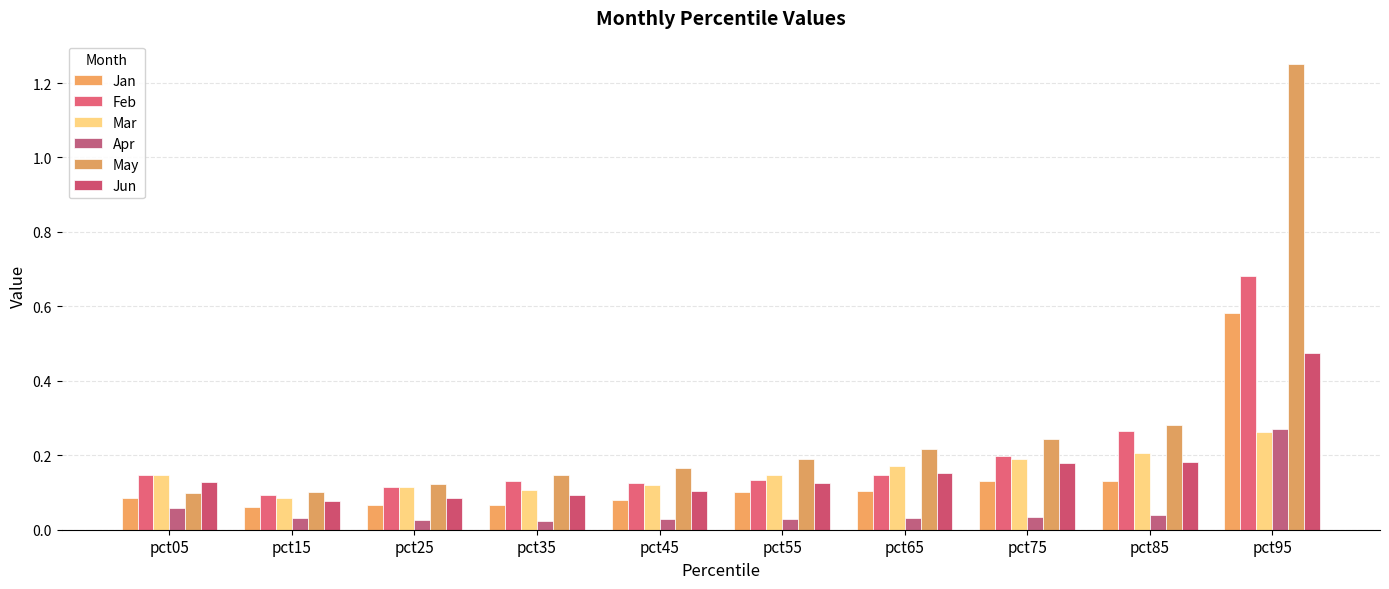

What is the value of the May bar at the 6th from the left?

0.2